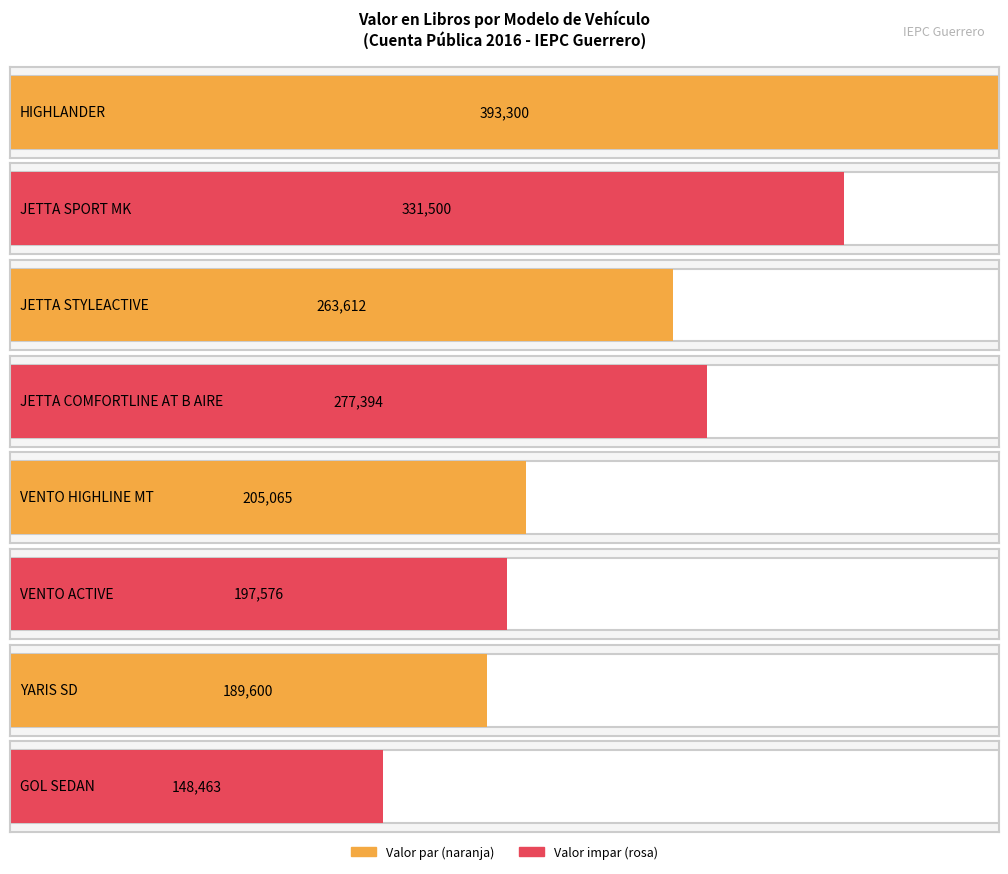

What is the average value?

250814